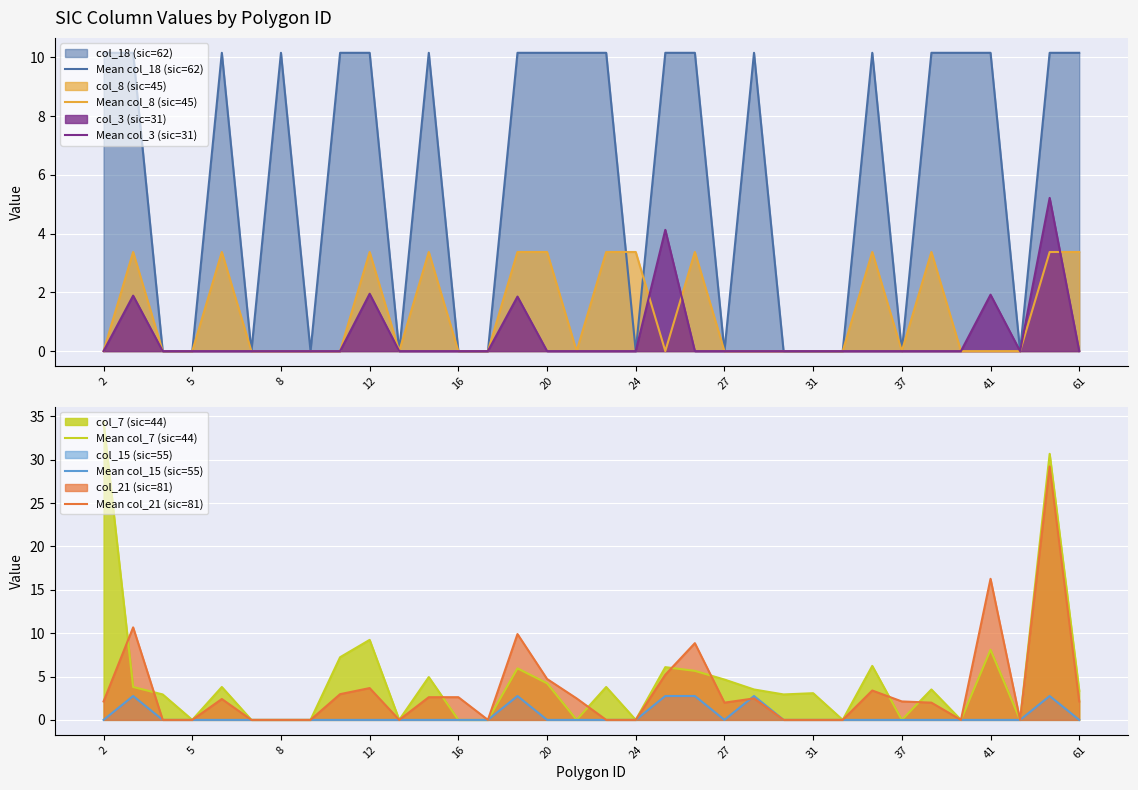

True or false: Mean col_8 (sic=45) and Mean col_18 (sic=62) intersect in this chart.

True